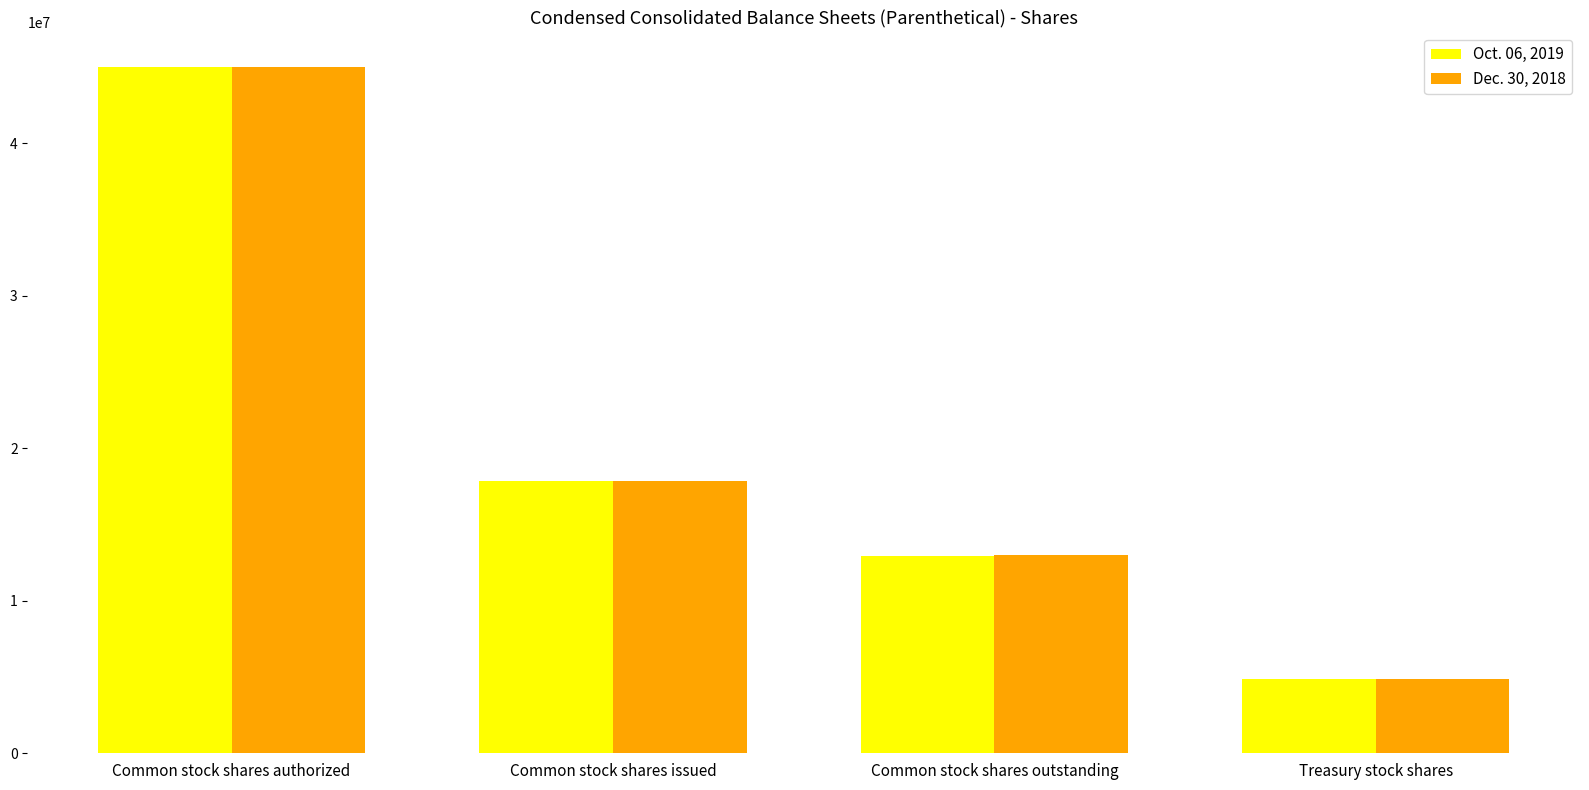

Between Common stock shares outstanding and Treasury stock shares, which series saw the biggest shift?

Dec. 30, 2018